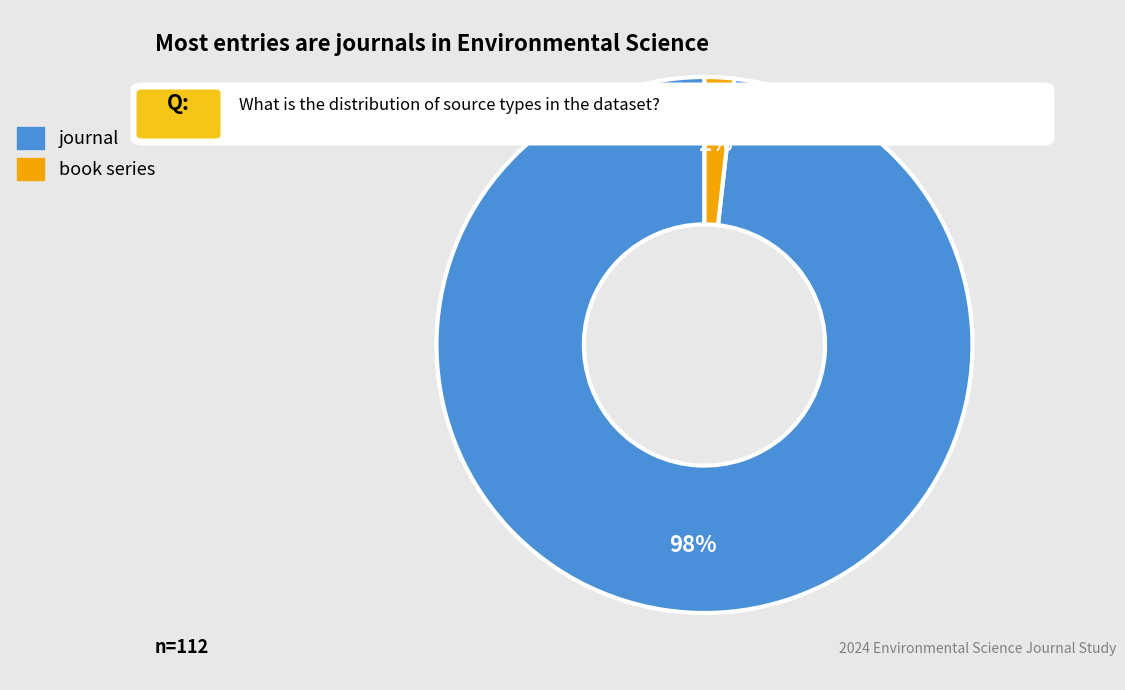

How many slices are in this pie chart?

2